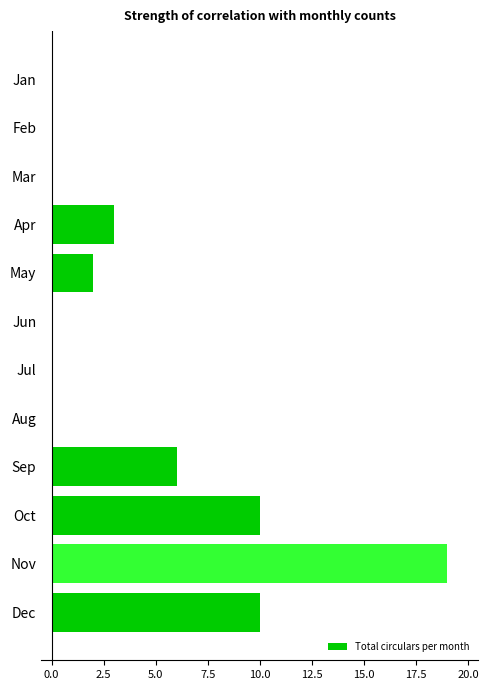

What is the sum of all values?

50